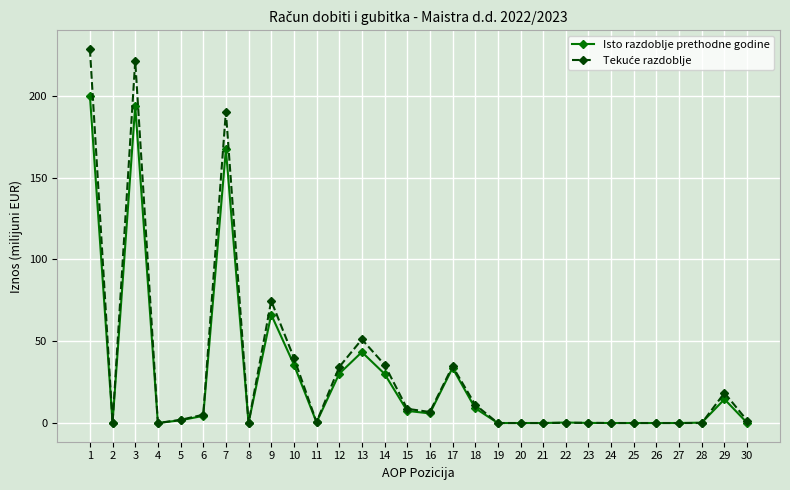

What is the greatest value displayed?

228.7